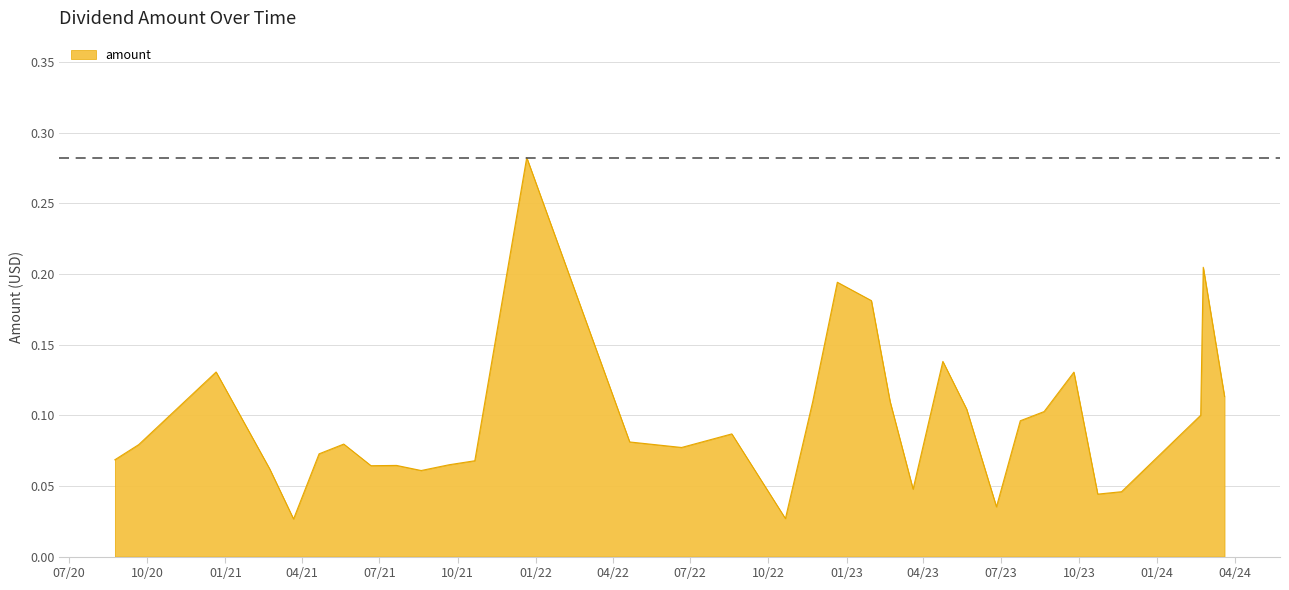

Does the chart have visible grid lines?

Yes